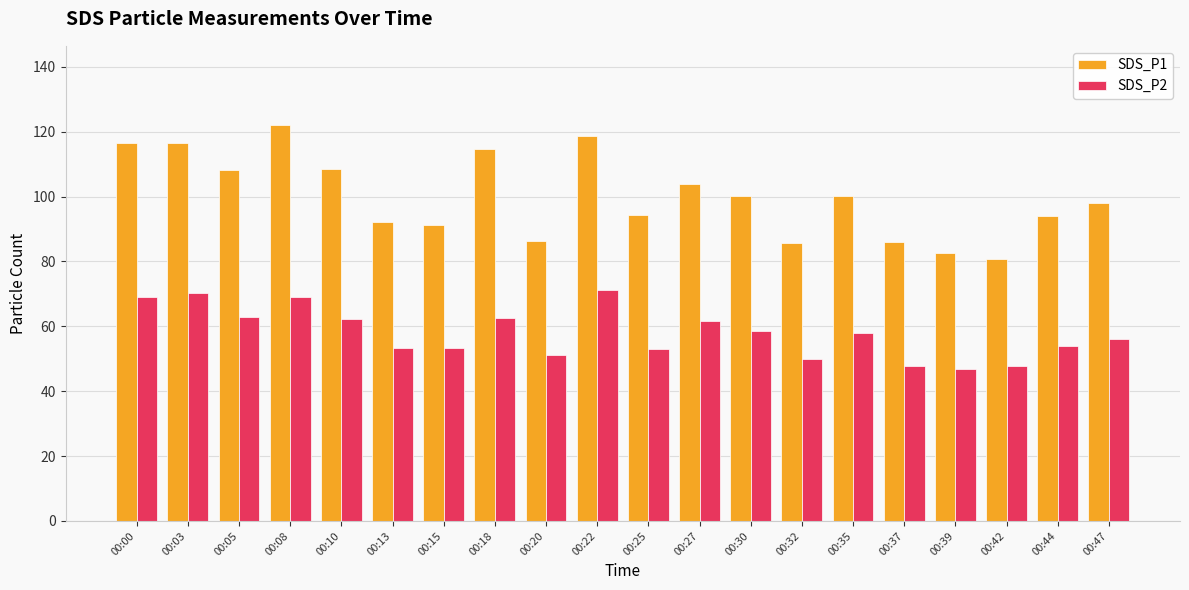

What is the value of the SDS_P2 bar at the 12th from the left?

61.6